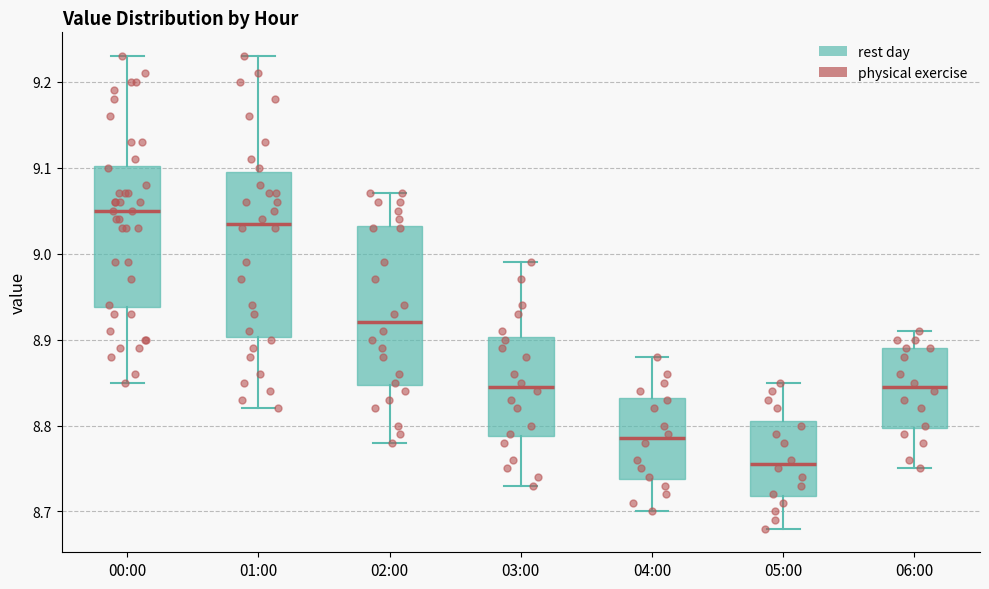

Reading left to right, transcribe this box plot: for each box, give where its median line is, the range the box spans, and where its two whiskers end, as read against the y-axis. The values are not printed on the chart, so give them approximately, as read against the axis.

00:00: median 9.05, box 8.94 to 9.10, whiskers 8.85 to 9.23
01:00: median 9.04, box 8.90 to 9.10, whiskers 8.82 to 9.23
02:00: median 8.92, box 8.85 to 9.03, whiskers 8.78 to 9.07
03:00: median 8.85, box 8.79 to 8.90, whiskers 8.73 to 8.99
04:00: median 8.79, box 8.74 to 8.83, whiskers 8.70 to 8.88
05:00: median 8.76, box 8.72 to 8.81, whiskers 8.68 to 8.85
06:00: median 8.85, box 8.80 to 8.89, whiskers 8.75 to 8.91